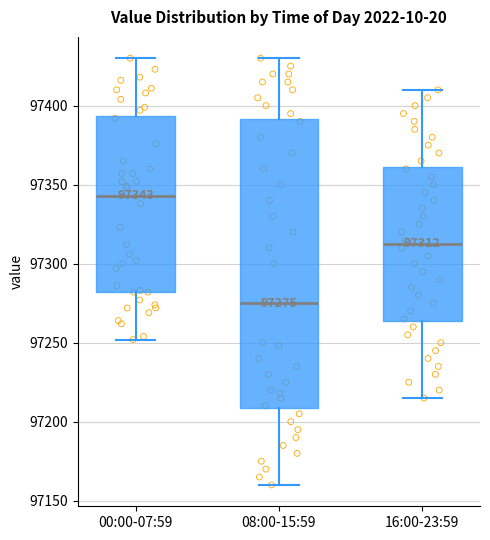

Which box is the tallest, from its lower edge to its upper edge?

08:00-15:59